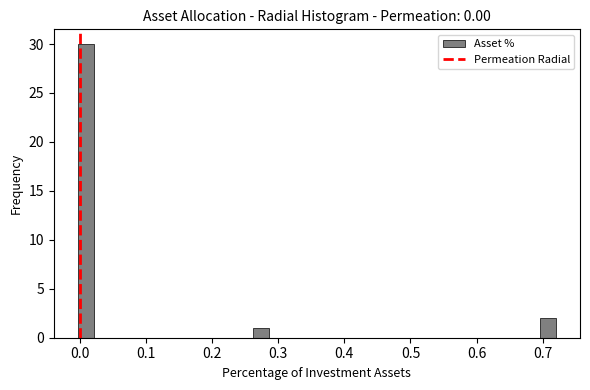

Read against the x-axis, roughly where is the centre of the tallest bar?

0.01